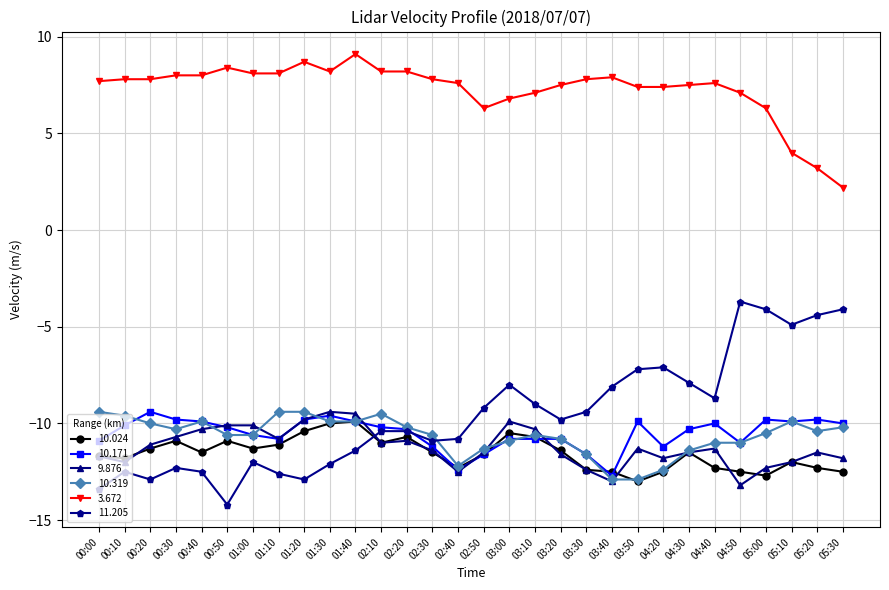

What is the total value across all series at 00:30?

-46.0